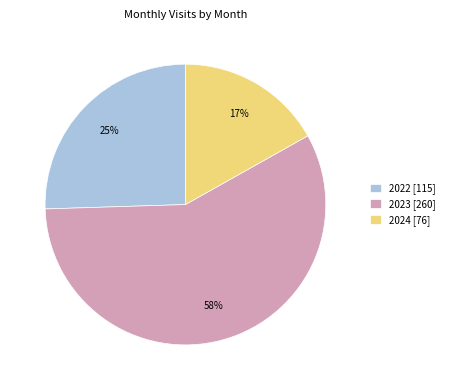

What percentage is the 2023 [260] slice, to the nearest percent?

58%